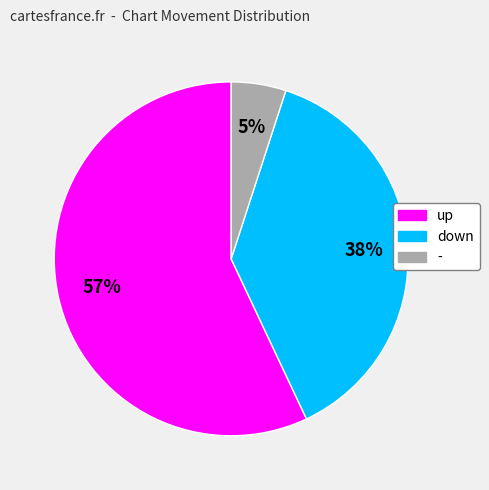

True or false: up accounts for 57% of the total.

True